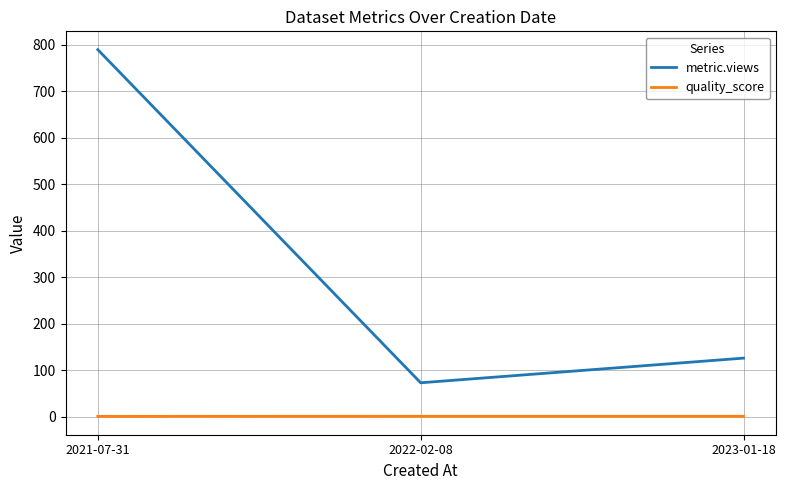

What is the total value across all series at 2022-02-08?

74.0